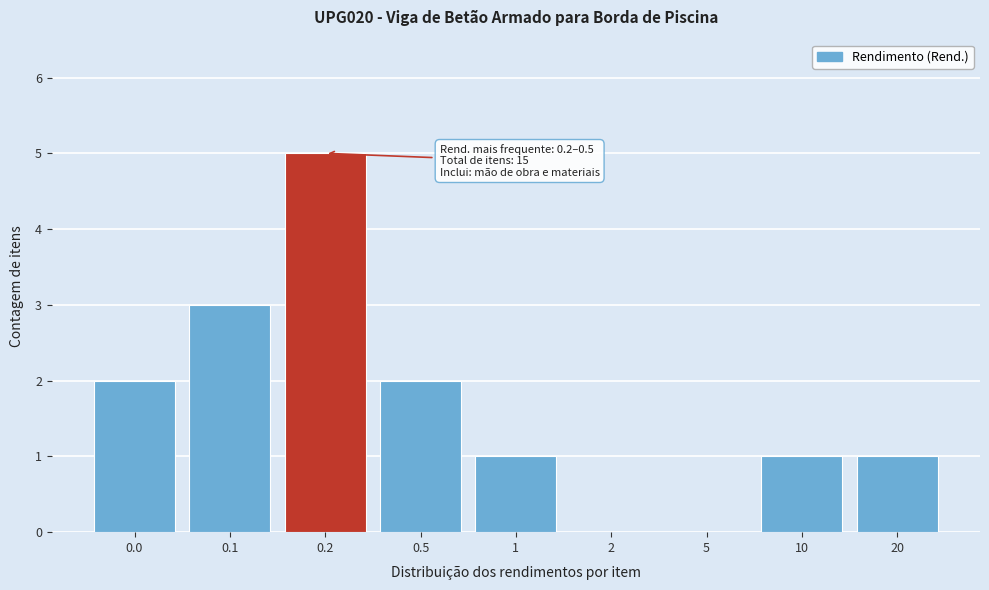

Reading left to right, what are all the values shown in this chart?

0.0=2	0.1=3	0.2=5	0.5=2	1=1	2=0	5=0	10=1	20=1